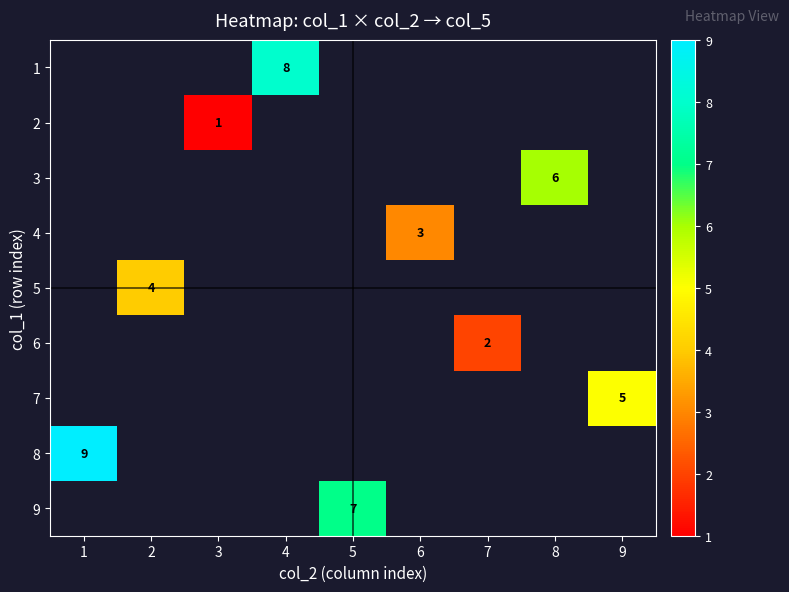

Which has a higher value, 8 or 5?

5